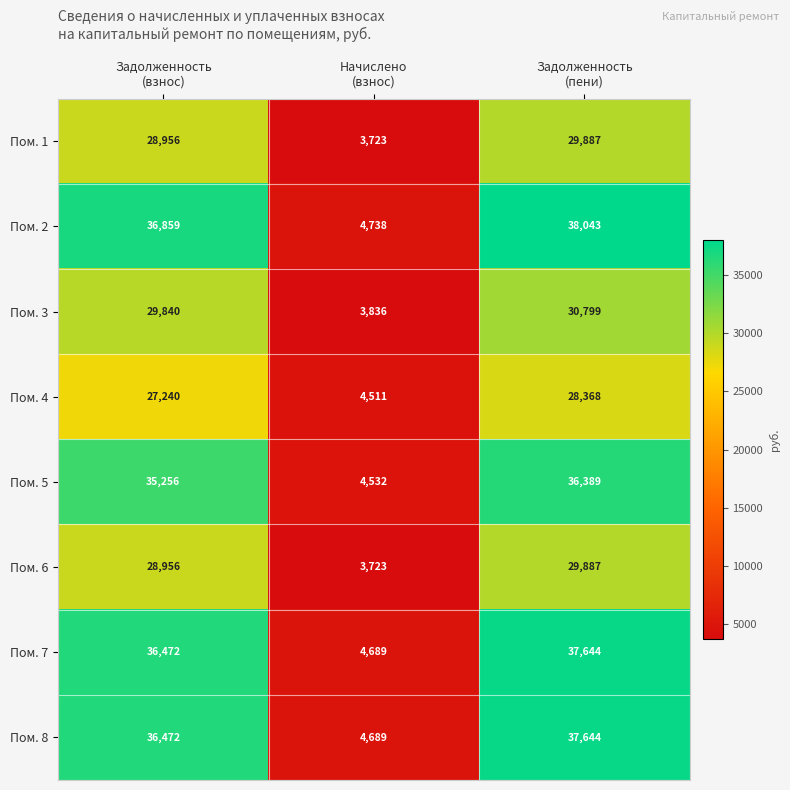

At which category is the sum across all series the highest?

Задолженность
(пени)